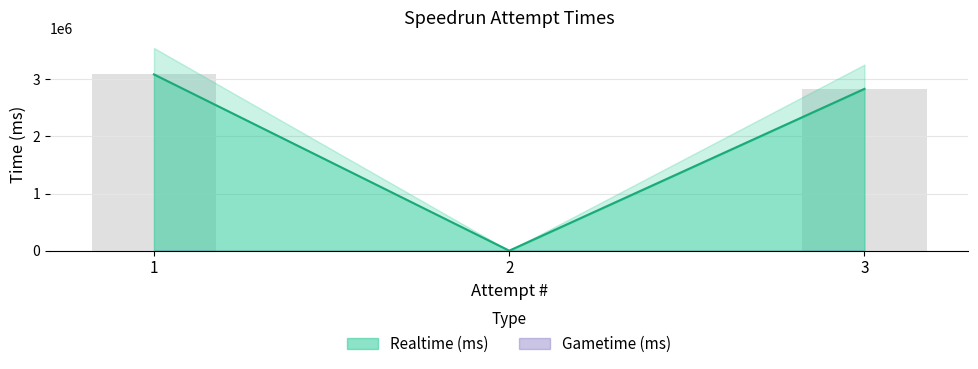

What is the average value?

1971769